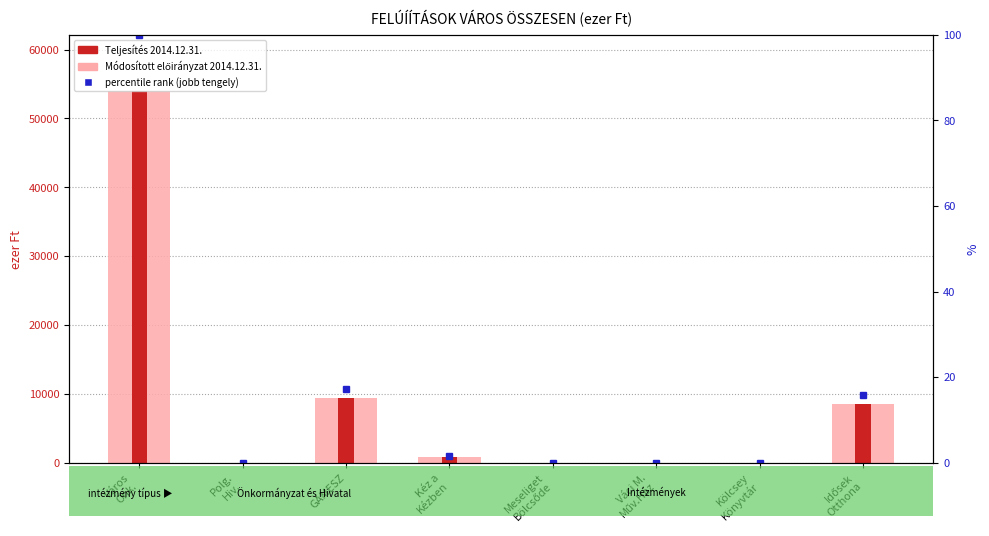

Between Kéz a
Kézben and Város
Önk., which is larger?

Város
Önk.